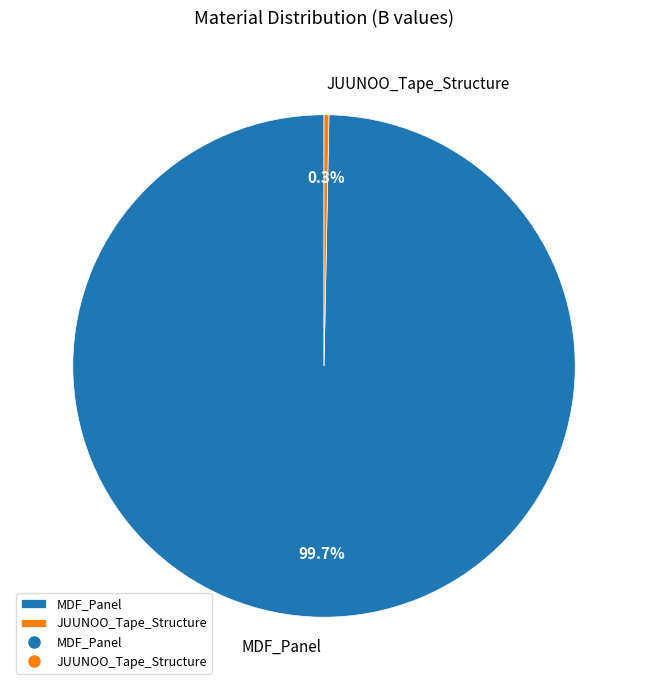

To the nearest percent, what is the difference between the largest and smallest slice percentages?

99%